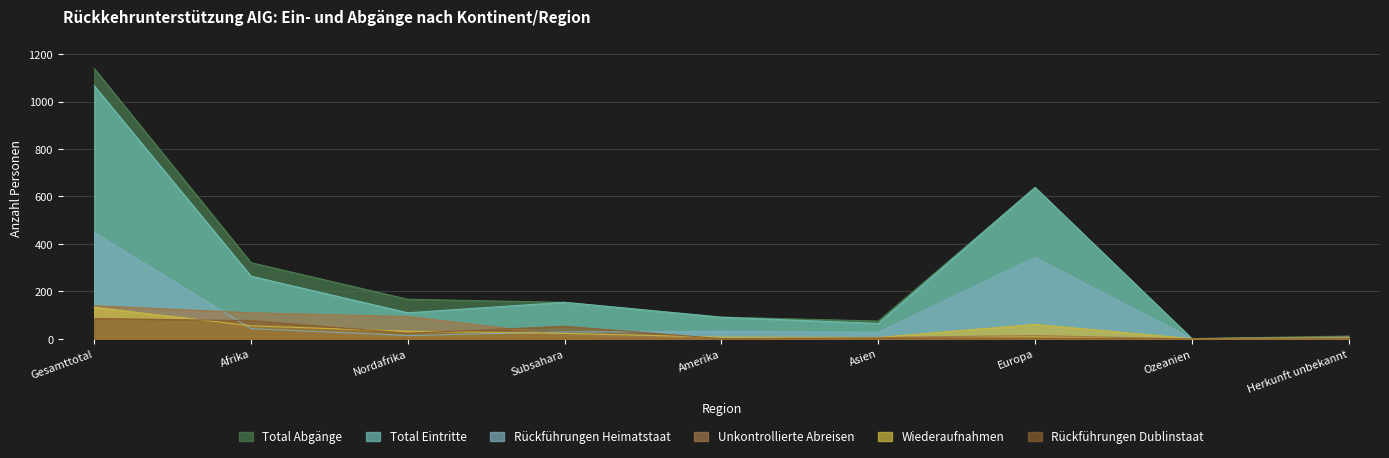

True or false: Total Abgänge and Total Eintritte intersect in this chart.

False